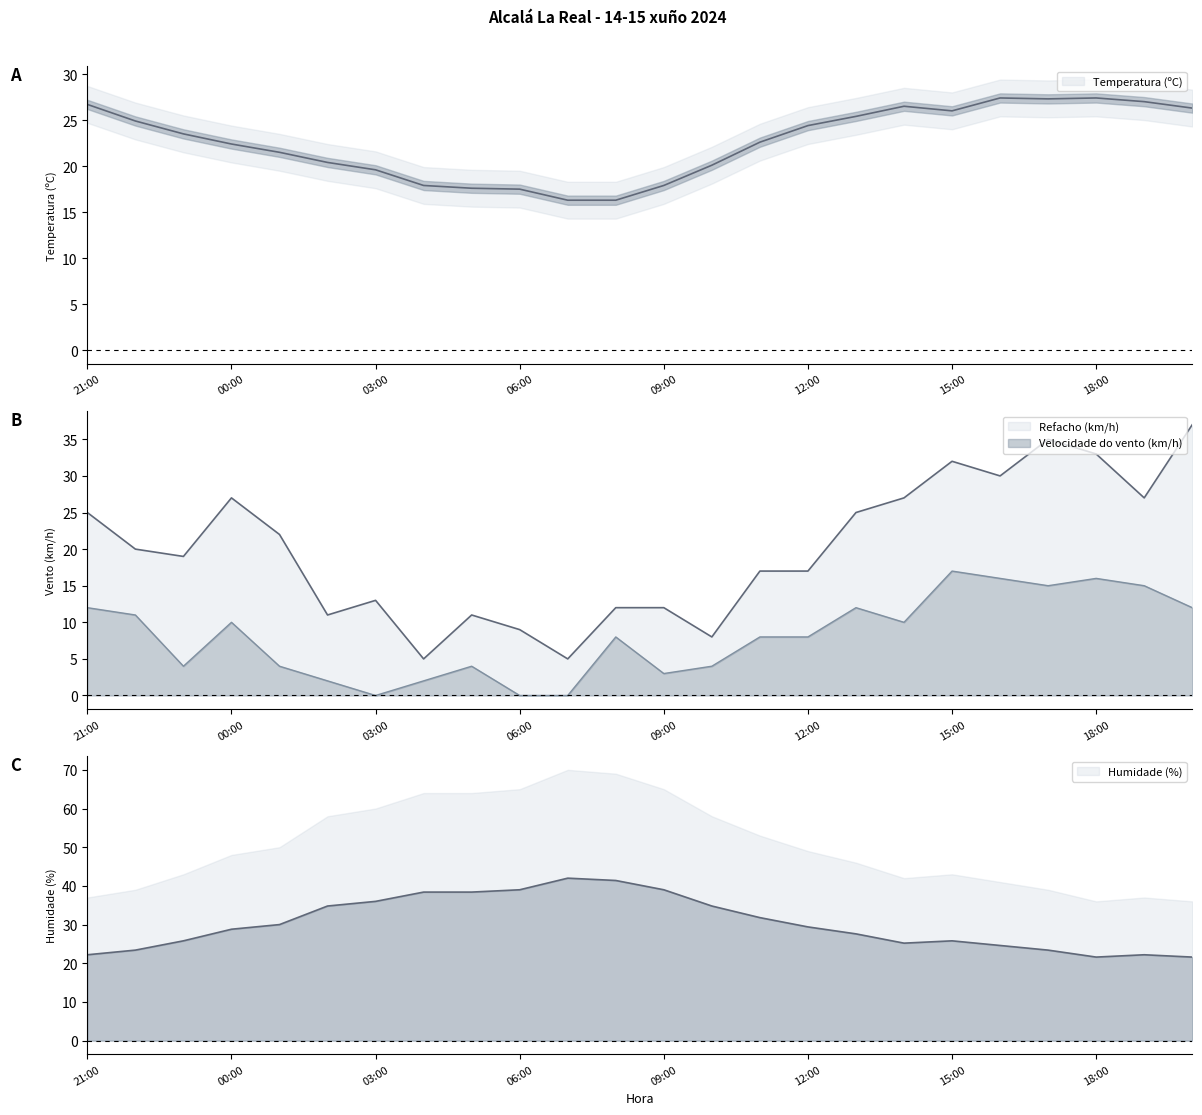

What is the maximum value for Velocidade do vento (km/h)?

17.0